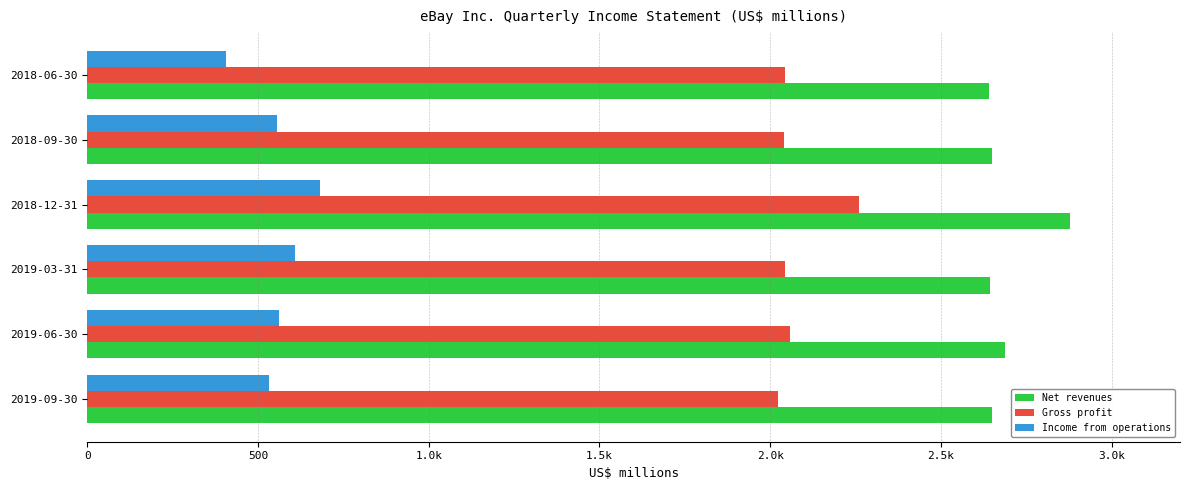

What are all the series names shown in the legend?

Net revenues, Gross profit, Income from operations